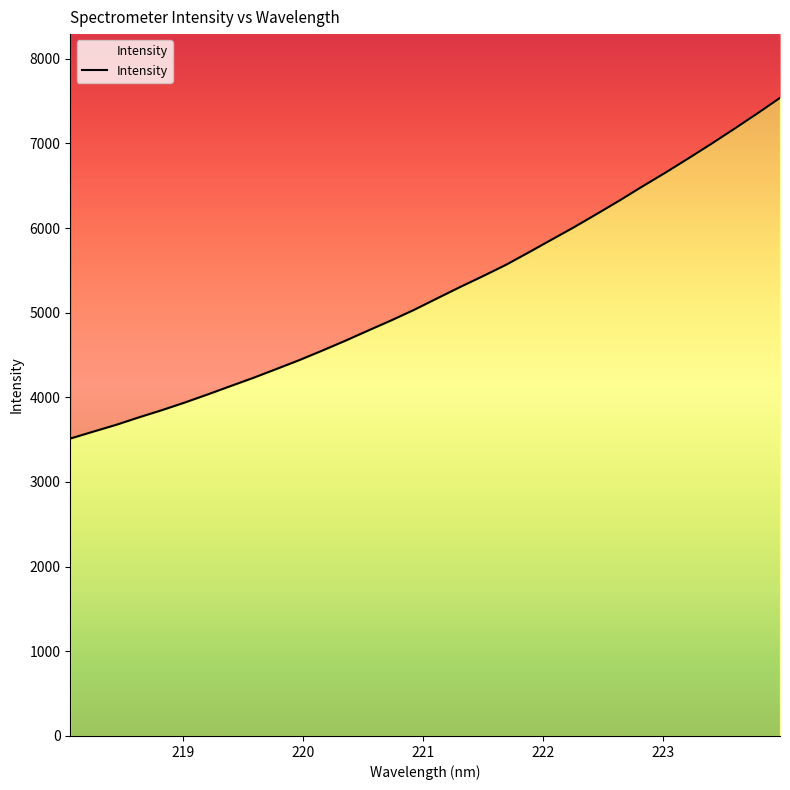

Reading left to right, transcribe all the data shown in this chart.

218.0596=3513.1	218.2508=3594.8	218.442=3675.1	218.6332=3764.1	218.8244=3848.7	219.0156=3939.0	219.2067=4034.8	219.3979=4133.5	219.589=4231.4	219.7801=4335.3	219.9712=4440.2	220.1623=4552.5	220.3533=4668.1	220.5444=4788.8	220.7354=4907.8	220.9264=5032.6	221.1174=5167.1	221.3083=5300.7	221.4993=5429.7	221.6902=5562.5	221.8812=5709.9	222.0721=5860.5	222.263=6010.3	222.4538=6167.8	222.6447=6327.7	222.8355=6493.8	223.0264=6655.8	223.2172=6823.5	223.408=6994.9	223.5987=7171.3	223.7895=7351.6	223.9802=7536.9